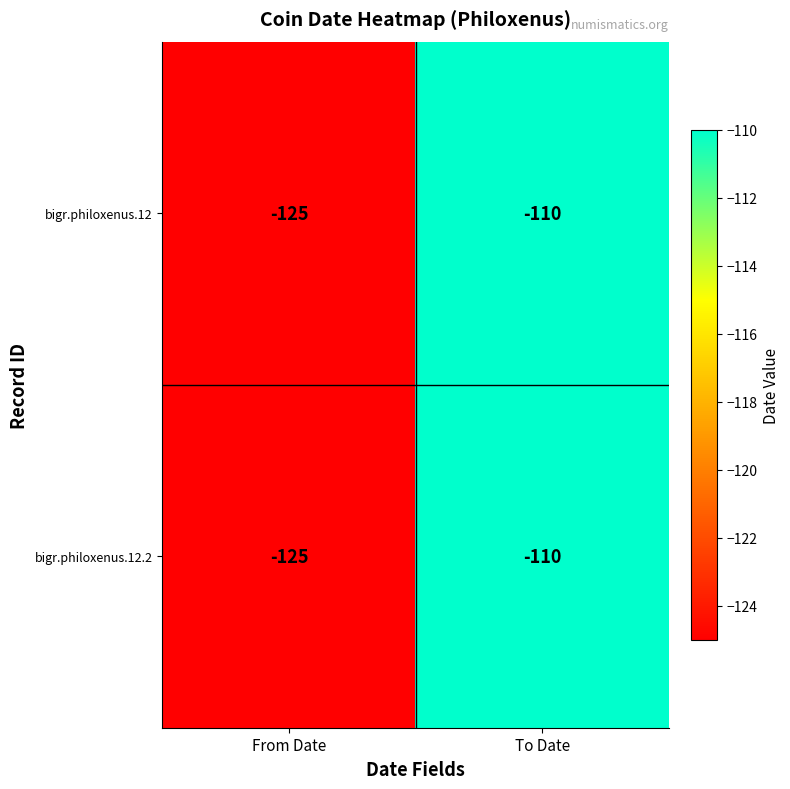

What is the sum of the bigr.philoxenus.12.2 values at From Date and To Date?

-235